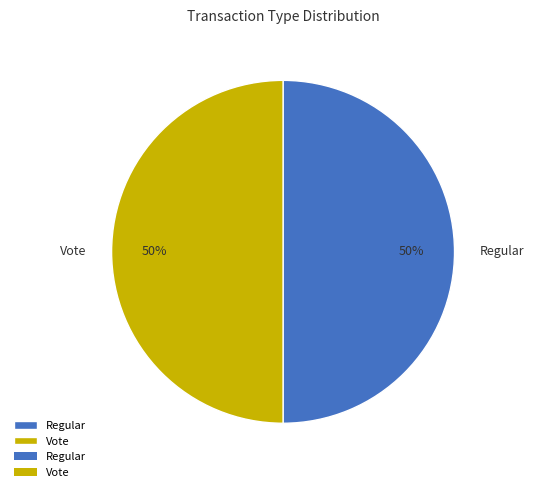

To the nearest percent, what percentage of the pie is Regular?

50%